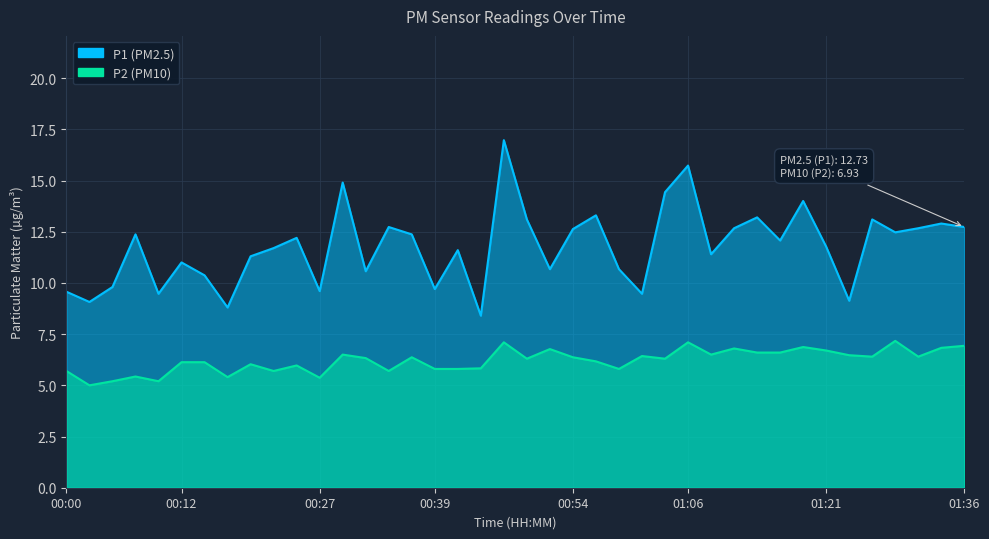

Is it true that P2 equals 3.6 at 01:28?

False